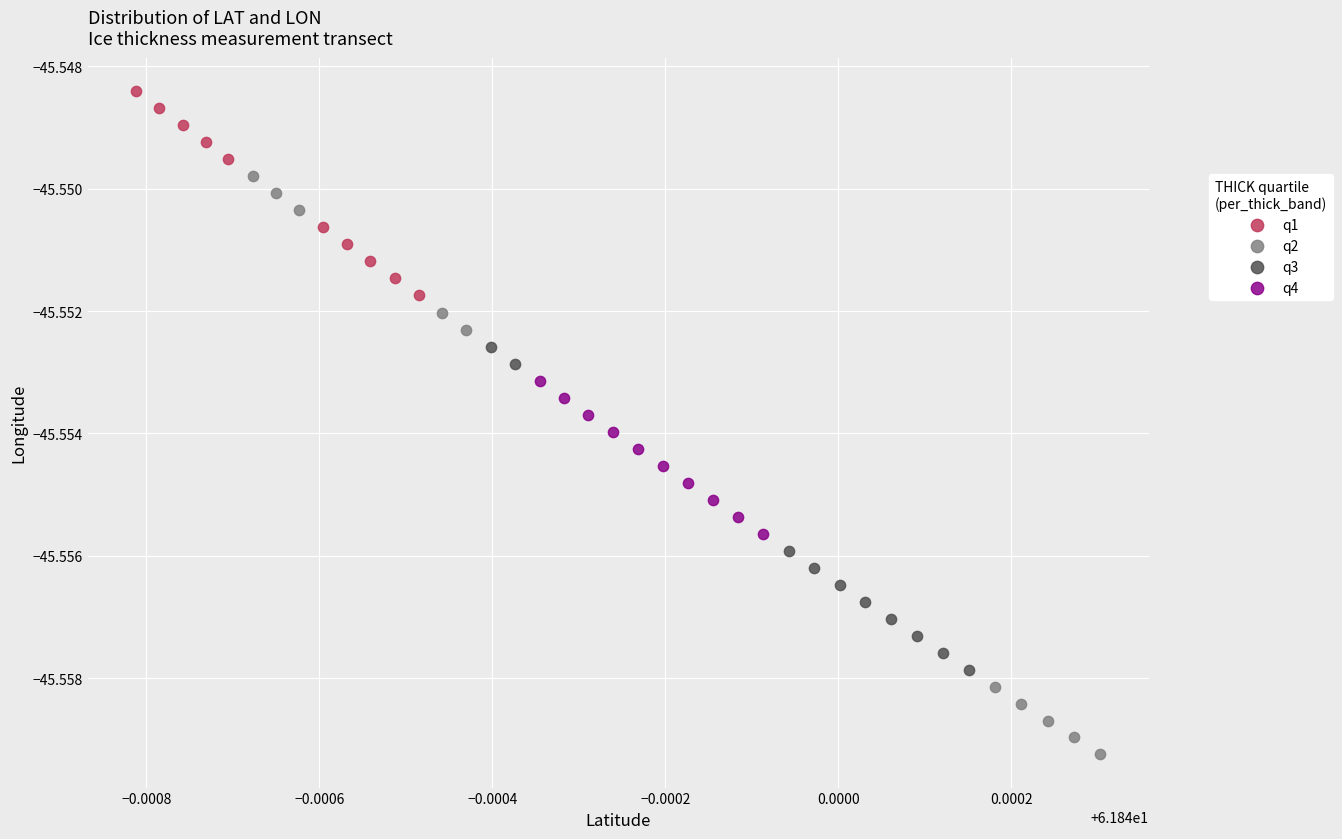

Which series contains the lowest Y value?

q2